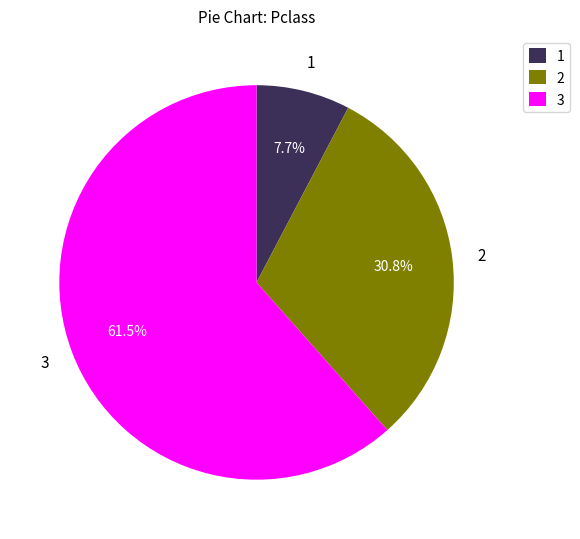

Which slice is the smallest?

1